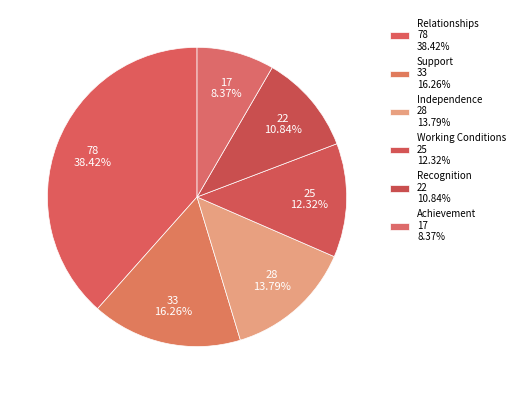

Combined, do Recognition and Achievement account for over 50%?

No